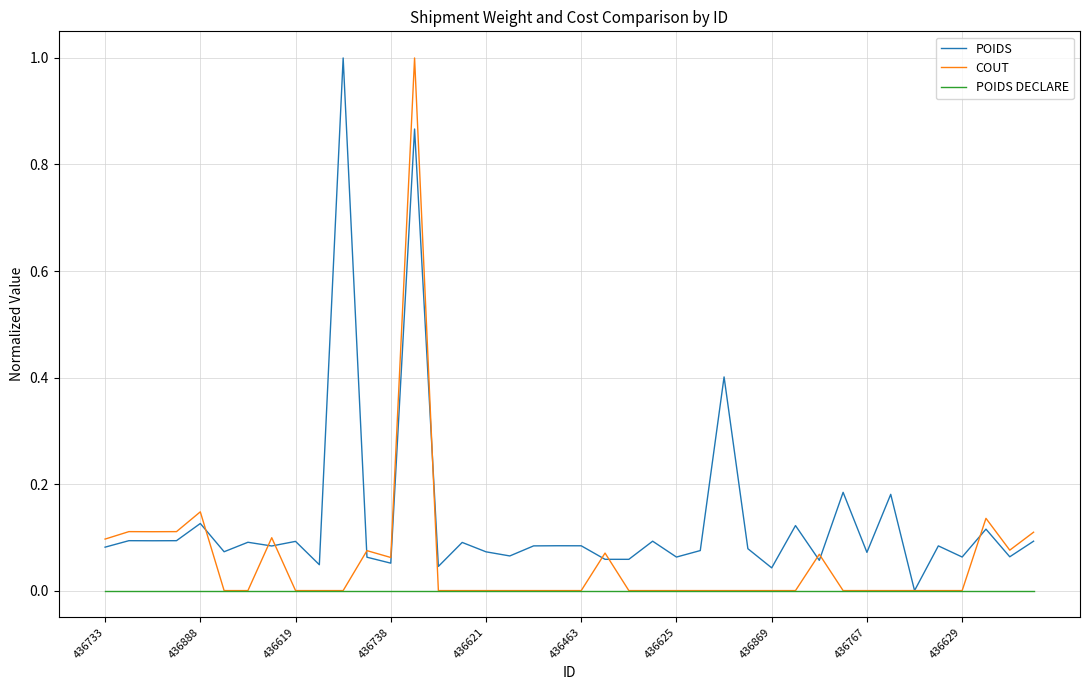

Which series has the largest total across all categories?

POIDS